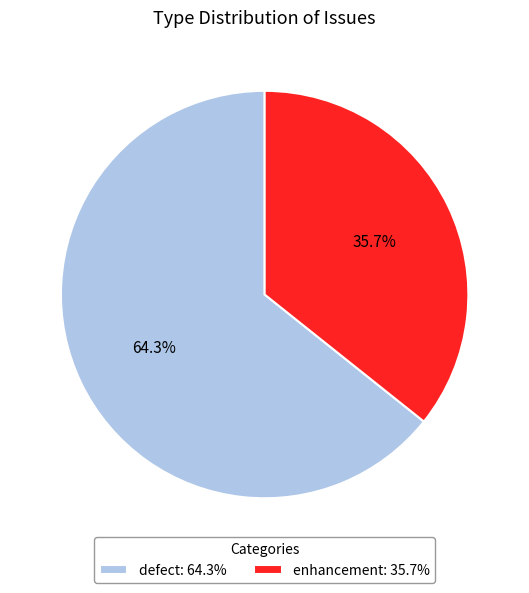

Combined, what portion of the pie is enhancement and defect?

100.0%